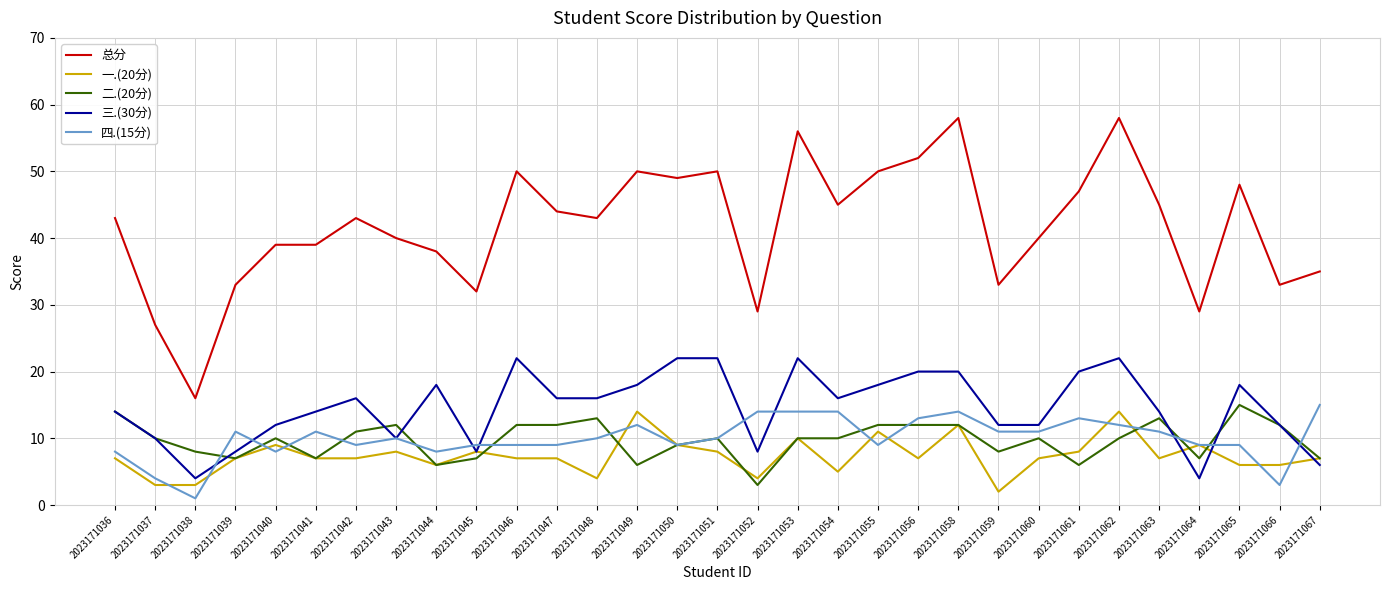

Is this an area chart (filled region under the line)?

No